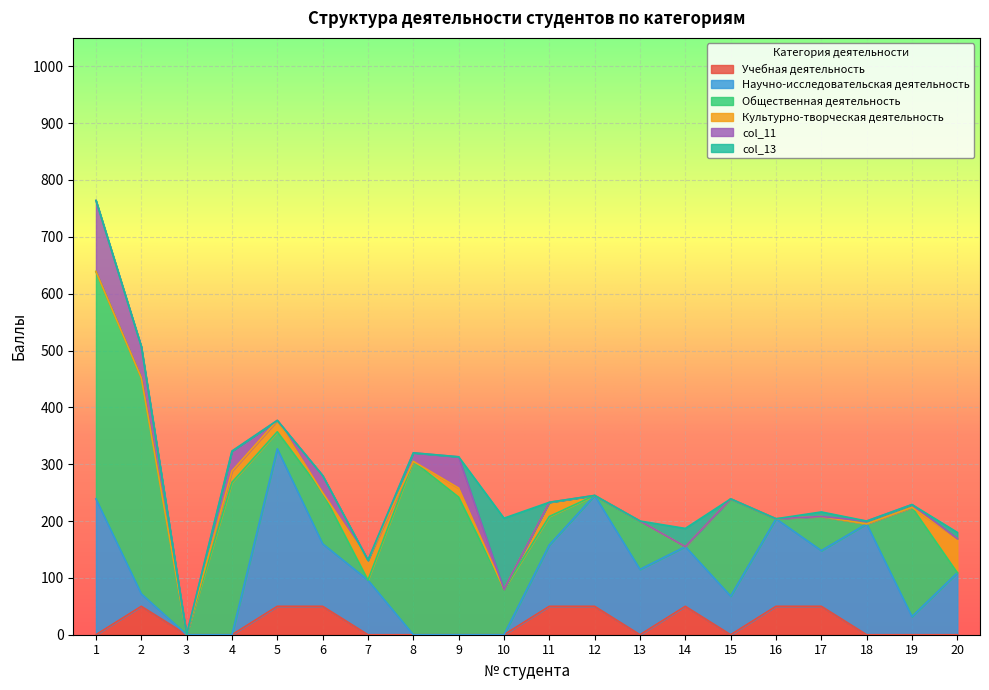

What is the difference between the Научно-исследовательская деятельность values at 18 and 4?

195